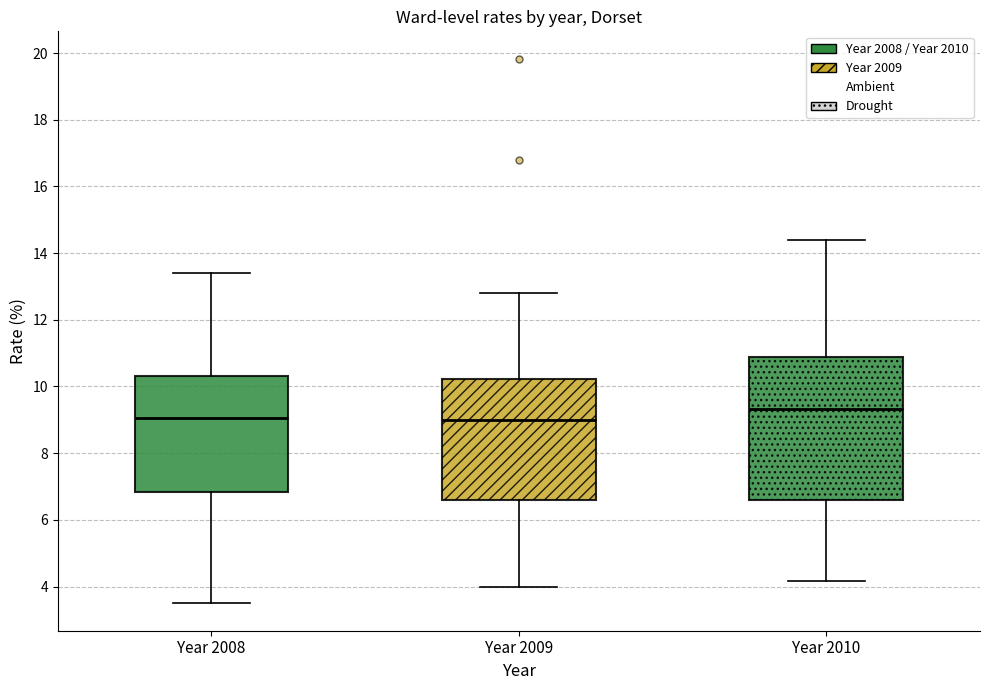

Comparing the boxes themselves (not the whiskers), which one is the tallest?

Year 2010